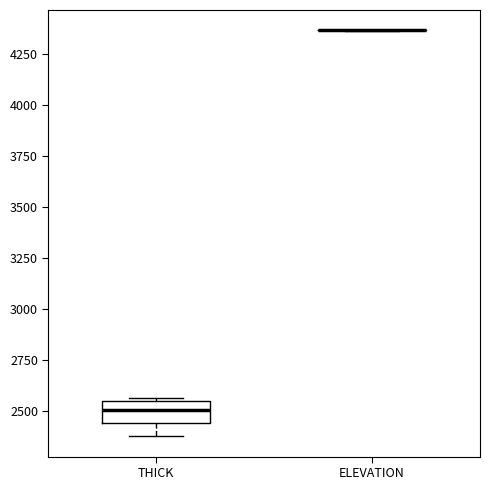

Reading left to right, transcribe this box plot: for each box, give where its median line is, the range the box spans, and where its two whiskers end, as read against the y-axis. The values are not printed on the chart, so give them approximately, as read against the axis.

THICK: median 2500, box 2450 to 2550, whiskers 2400 to 2550 (just above the box's upper edge)
ELEVATION: box collapsed to a line at 4350, whiskers 4350 to 4350